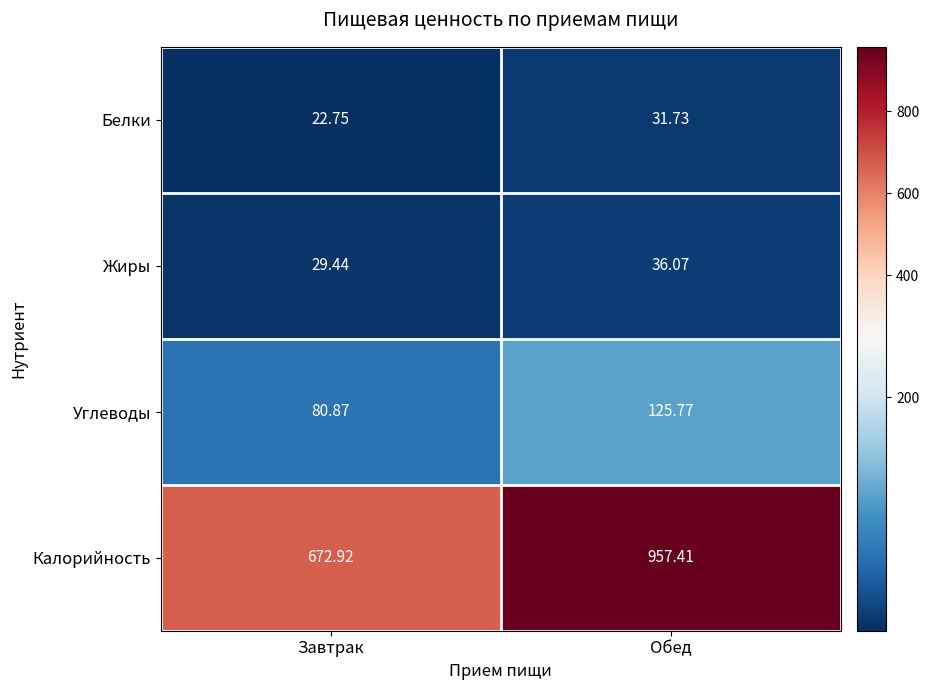

What is the minimum value shown in the chart?

22.8